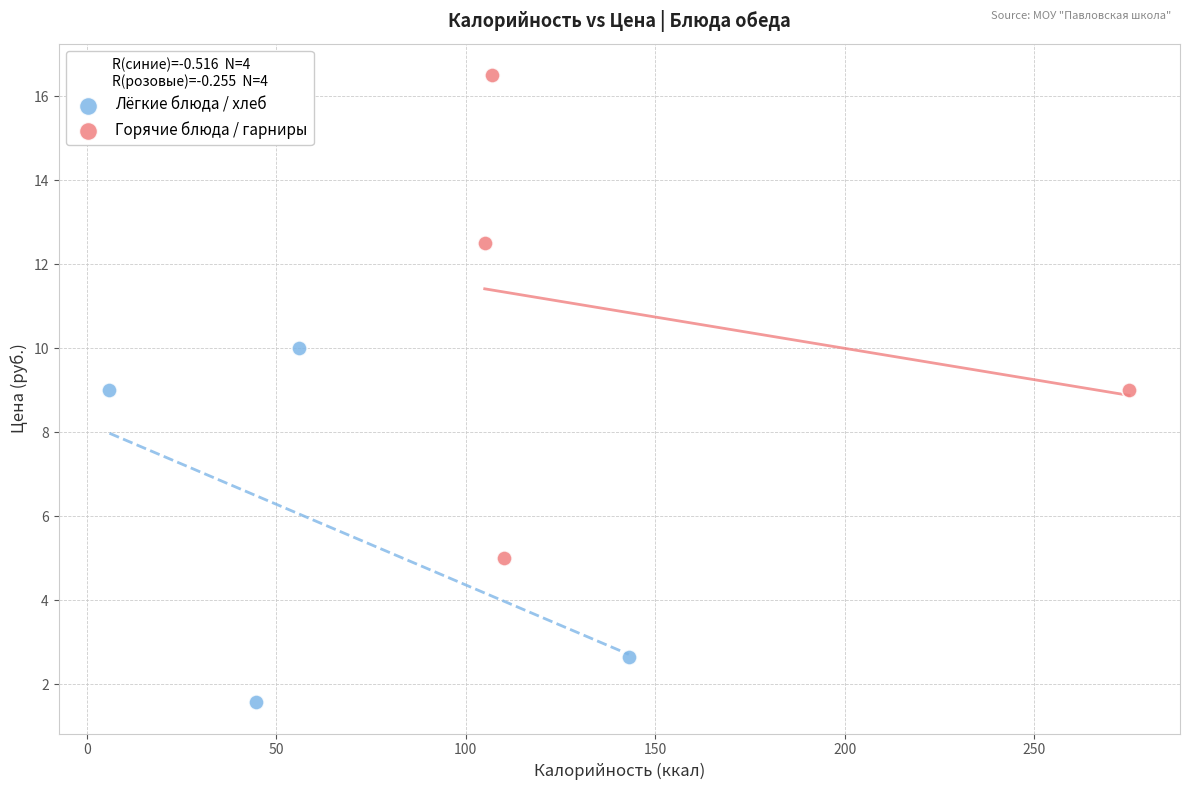

Which series reaches the maximum Y coordinate?

Горячие блюда / гарниры